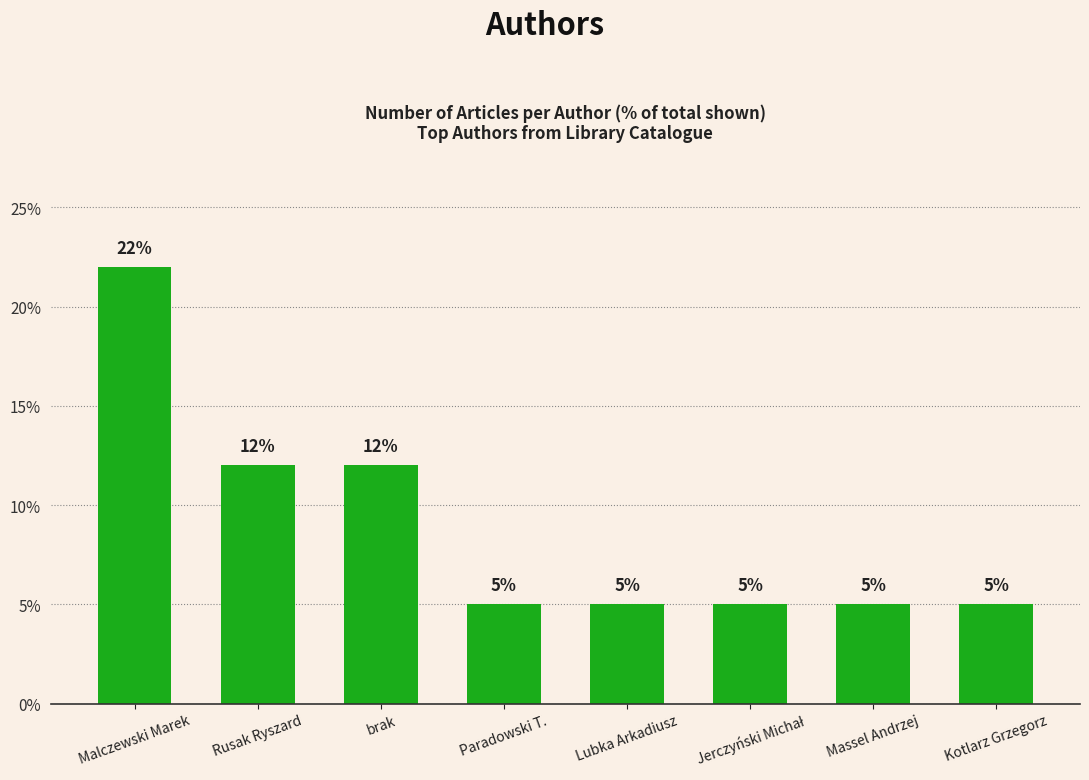

What is the change in value from Rusak Ryszard to Paradowski T.?

-7